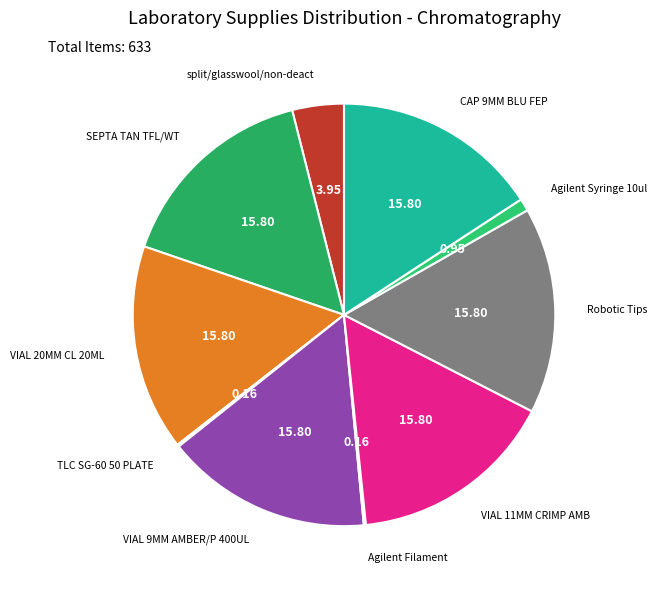

To the nearest percent, what is the difference between the largest and smallest slice percentages?

16%